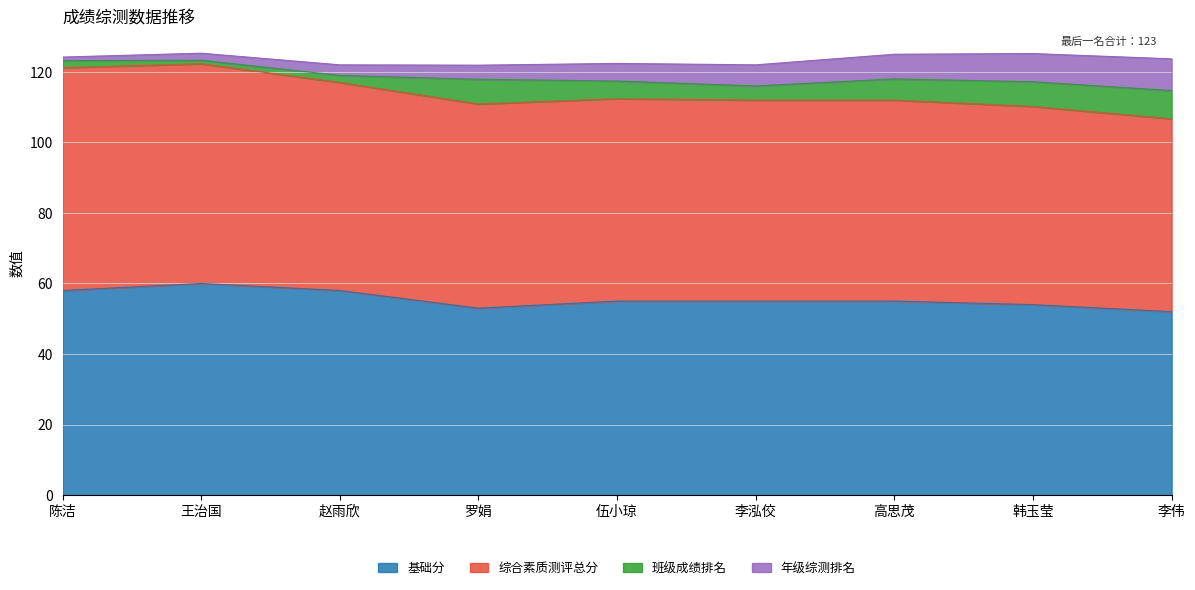

Does the chart have visible grid lines?

Yes